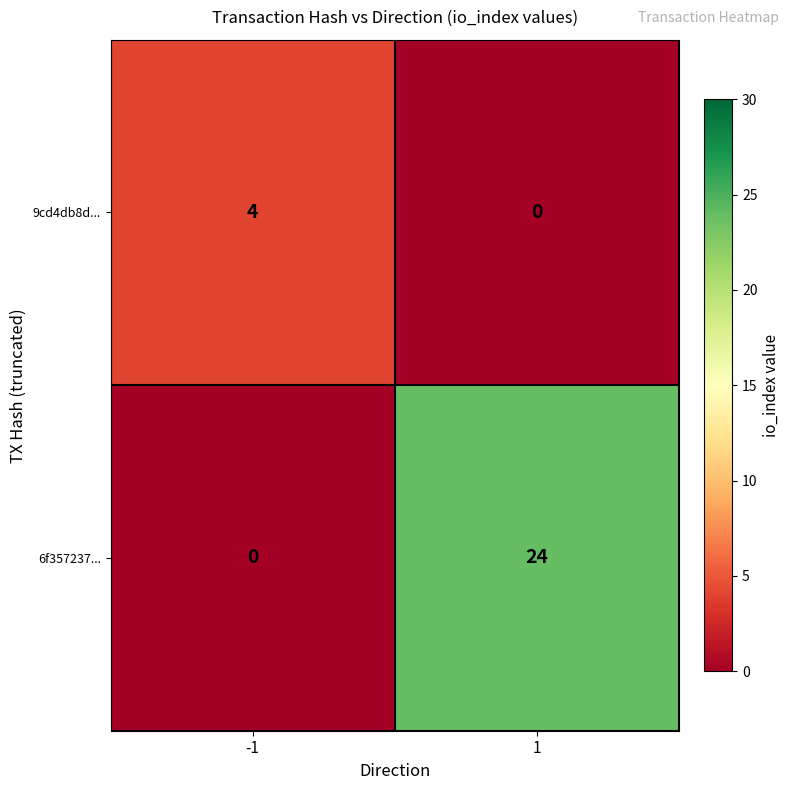

What is the average value of the 6f357237... series?

12